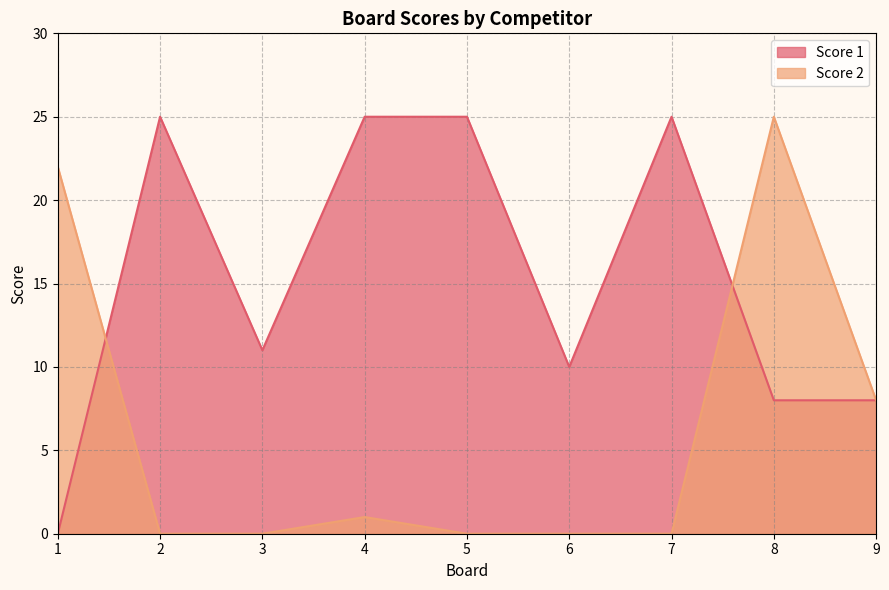

Reading right to left, what are all the values shown in this chart?

Score 1: 9=8	8=8	7=25	6=10	5=25	4=25	3=11	2=25	1=0
Score 2: 9=8	8=25	7=0	6=0	5=0	4=1	3=0	2=0	1=22